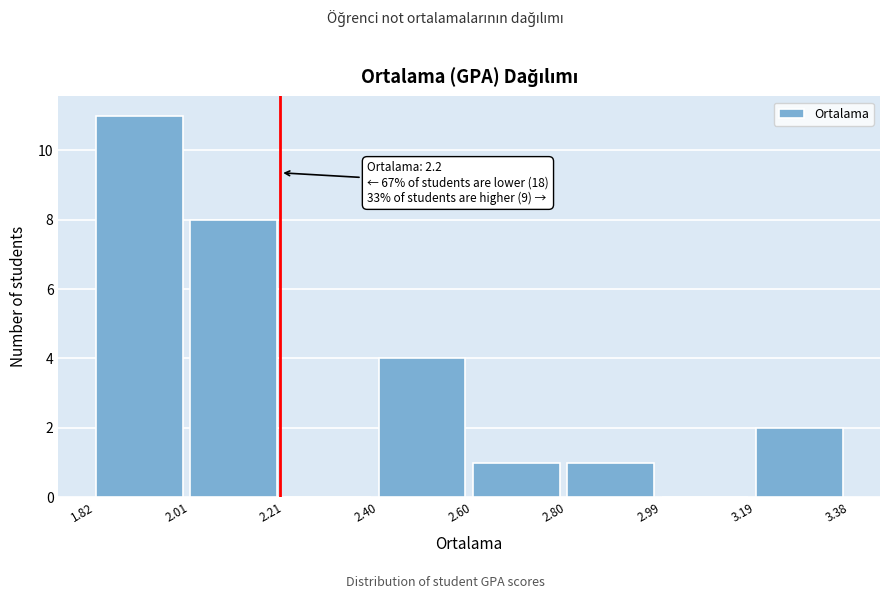

Which range on the x-axis has the tallest bar?

1.82 to 2.01